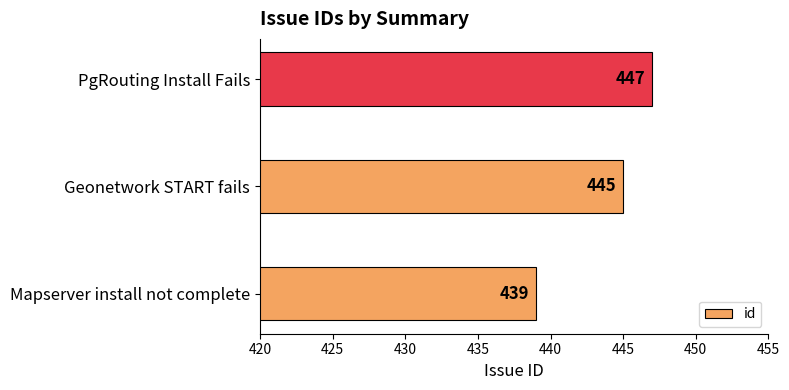

Reading top to bottom, transcribe all the data shown in this chart.

447	445	439